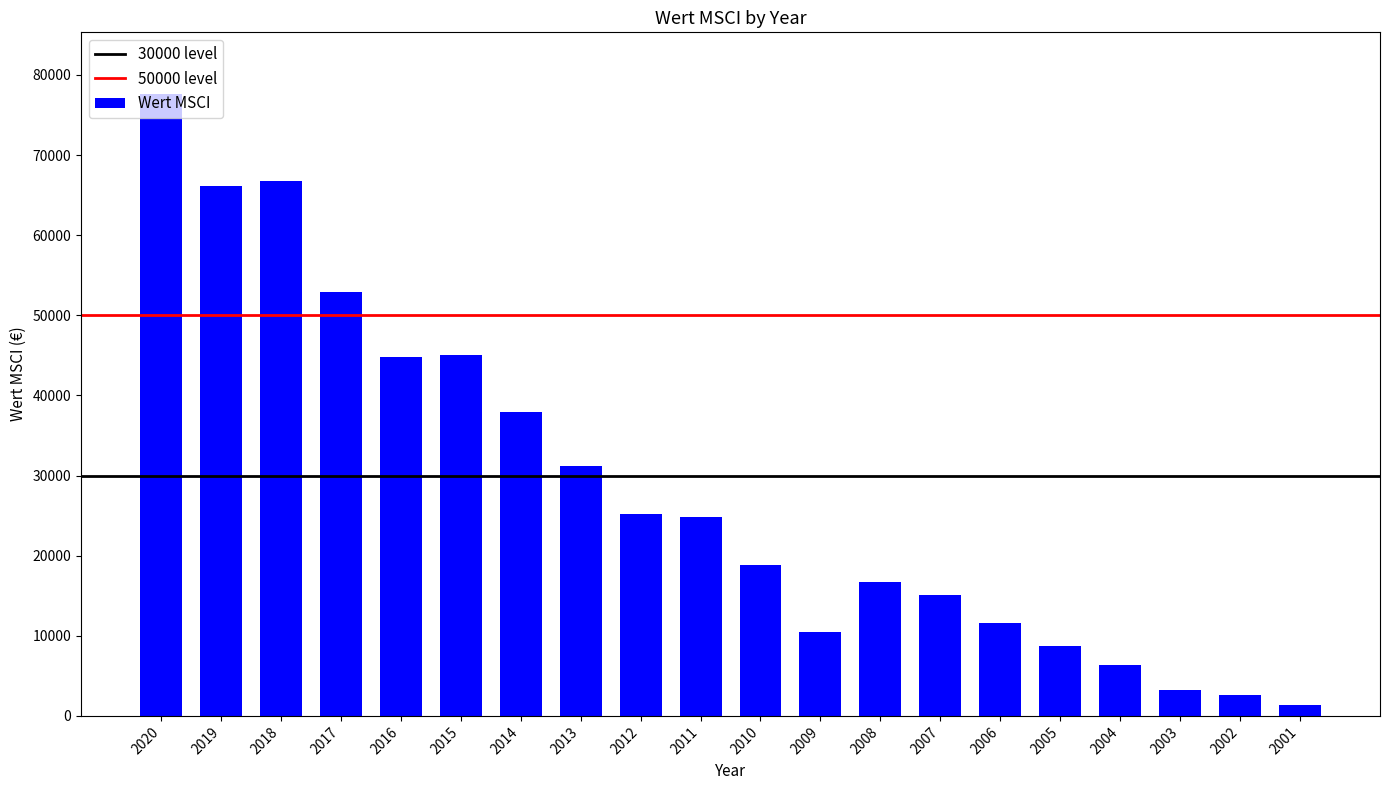

What is the average value?

28374.6